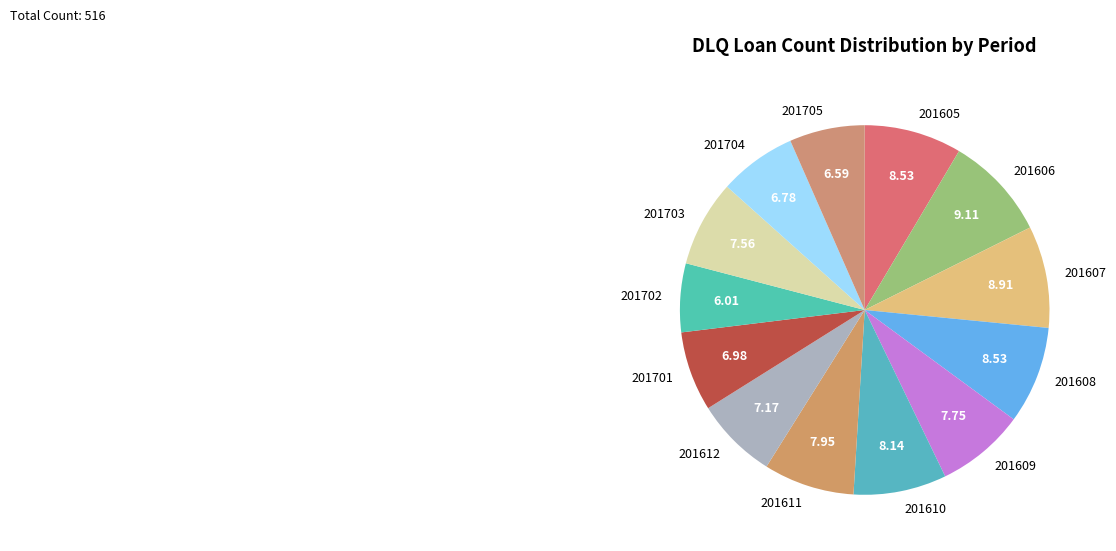

True or false: 201701 accounts for 21% of the total.

False